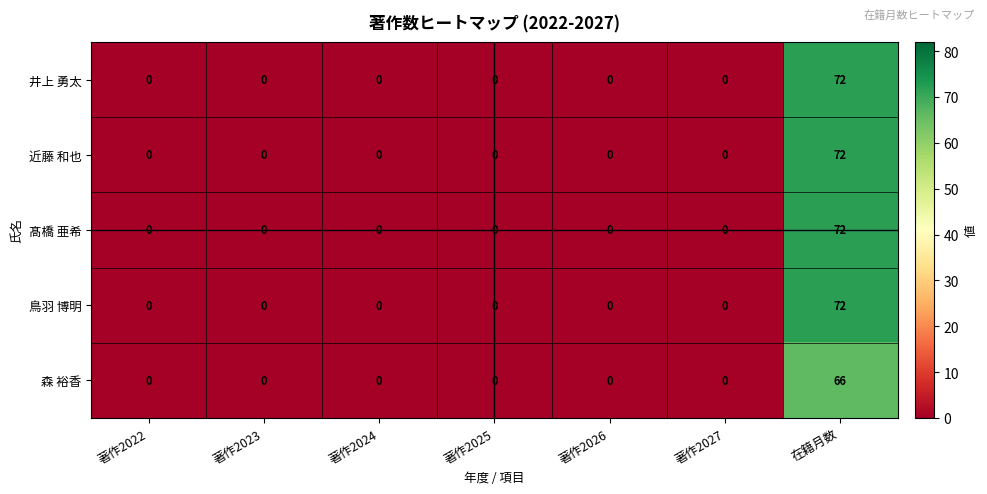

What is the difference between the maximum and minimum values in the 近藤 和也 series?

72